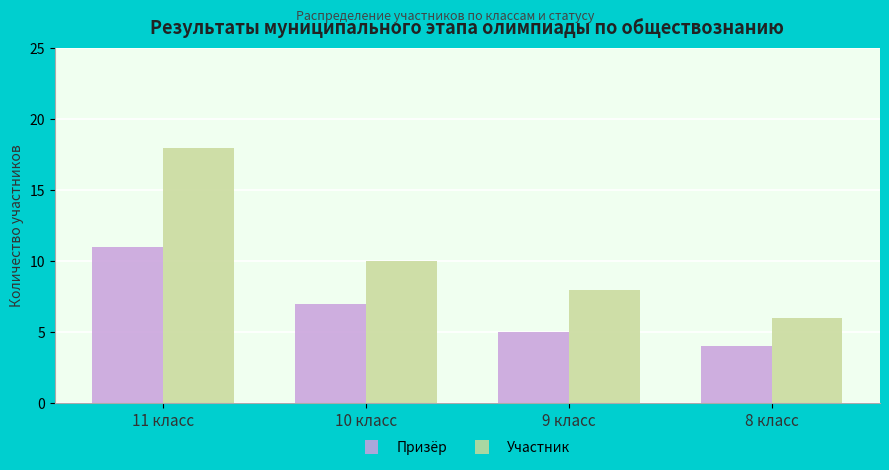

At which category is the sum across all series the highest?

11 класс